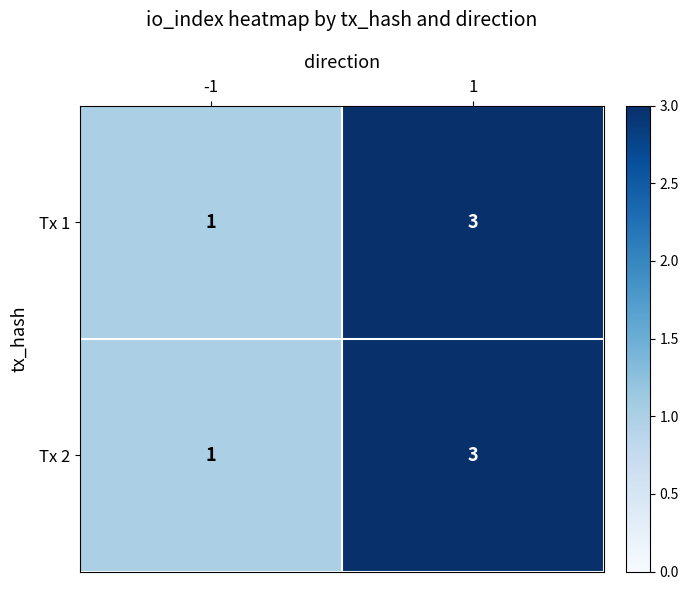

Read the Tx 2 value at 1.

3